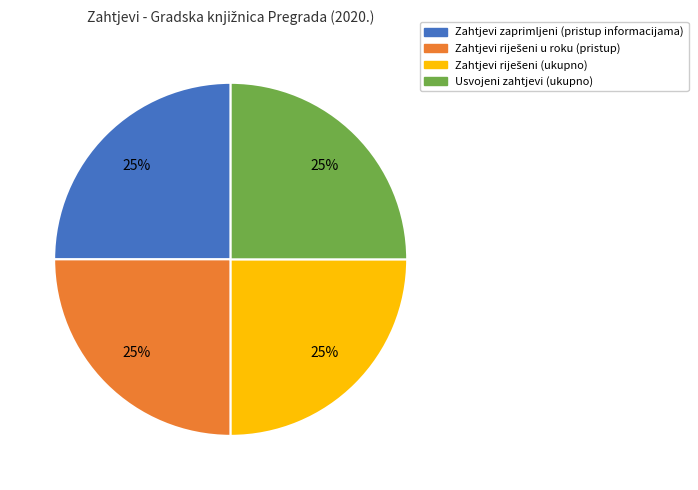

Is there a majority slice in this chart?

No